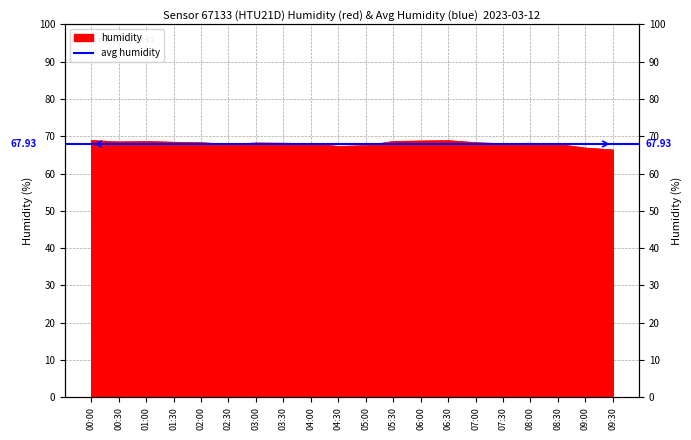

Is it true that the value at 08:30 is 20.1?

False